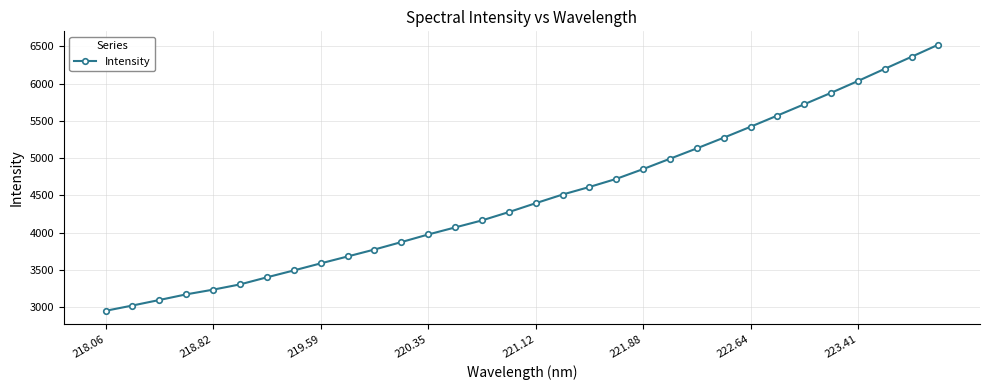

True or false: the data has more than 2 interior local peaks.

False